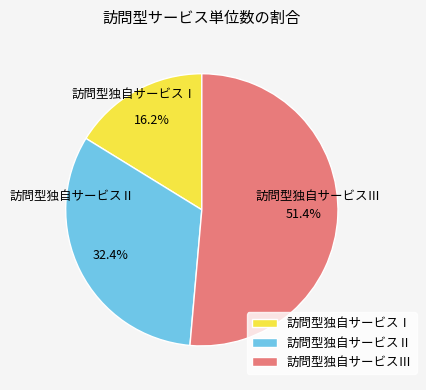

Which slice is the smallest?

訪問型独自サービスⅠ